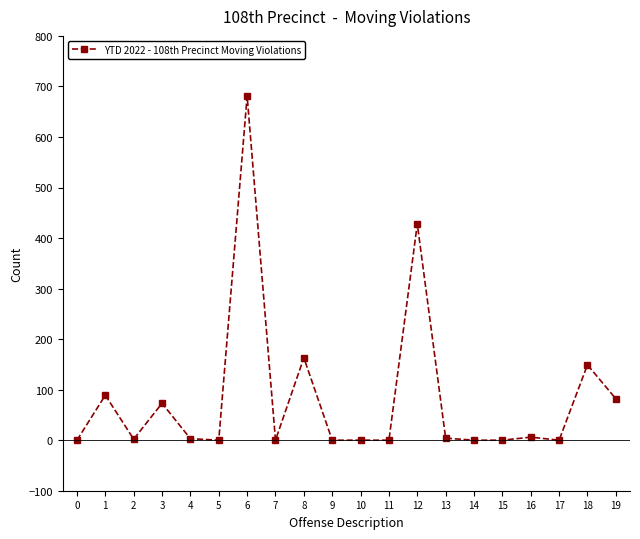

The chart shows a value of 149 at 18. True or false?

True